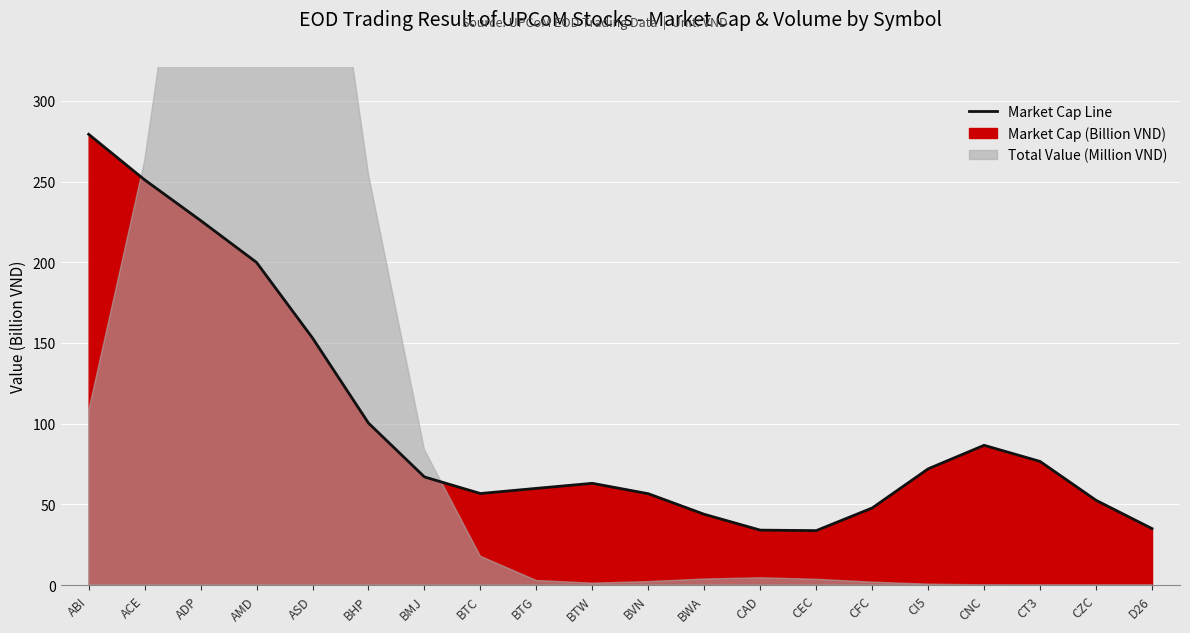

Reading right to left, what are all the values shown in this chart?

35.0	52.5	76.6	86.6	72.0	47.8	33.7	34.0	43.8	56.6	63.1	59.9	56.7	67.0	100.4	153.1	199.9	225.9	251.1	279.3